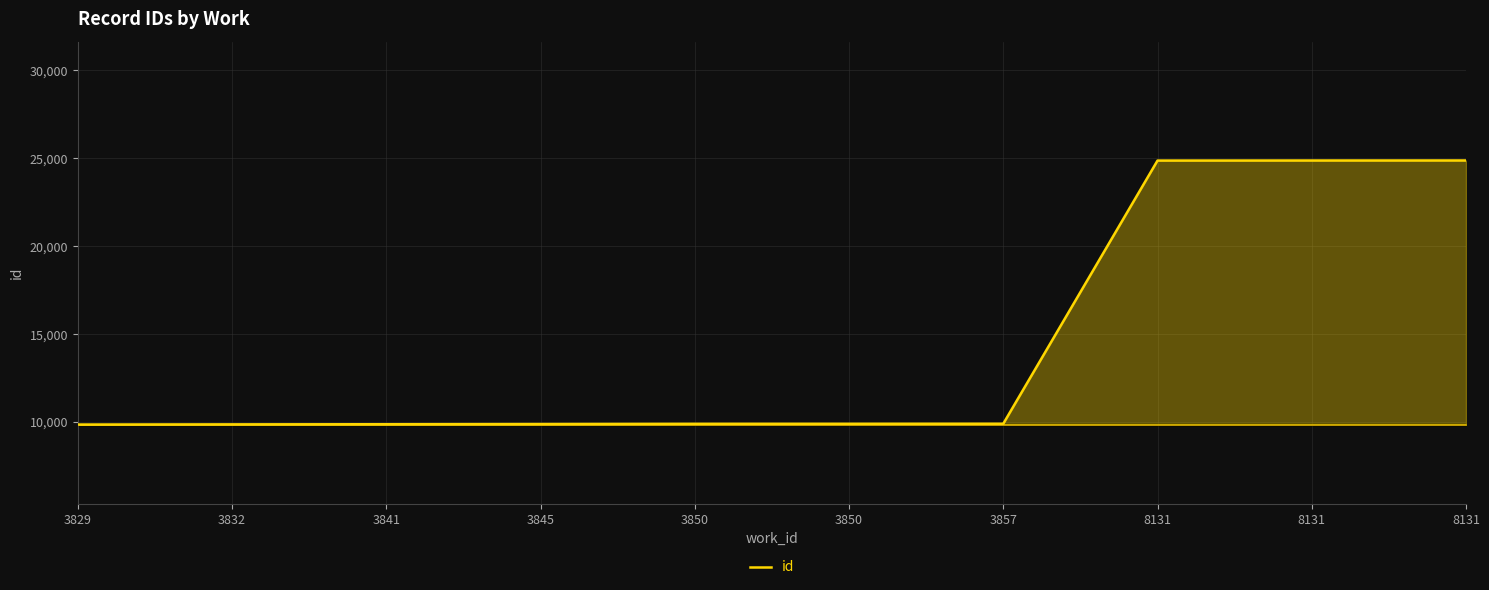

The chart shows a value of 6369 at 8131. True or false?

False